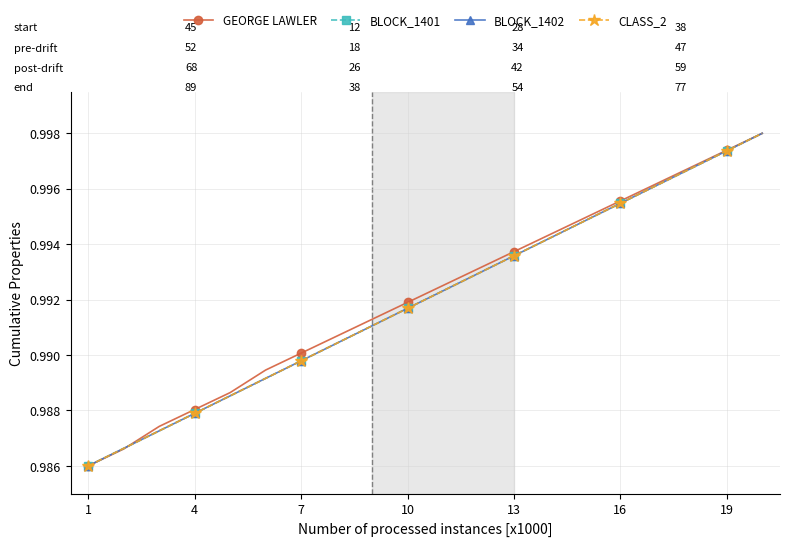

What is the highest value of the BLOCK_1402 series?

1.0